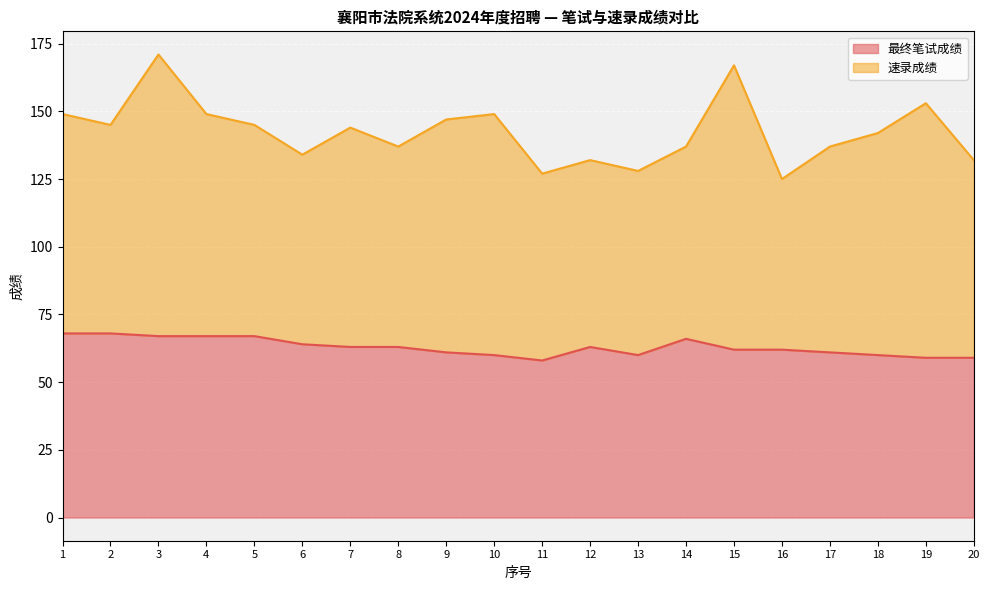

What is the difference between the maximum and second lowest values?

9